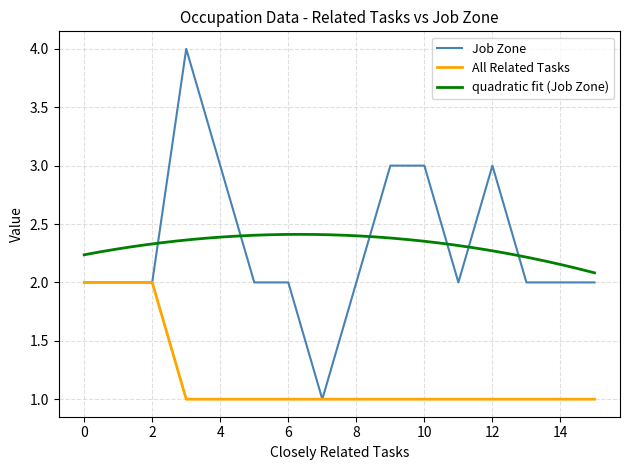

What is the maximum value for Job Zone?

4